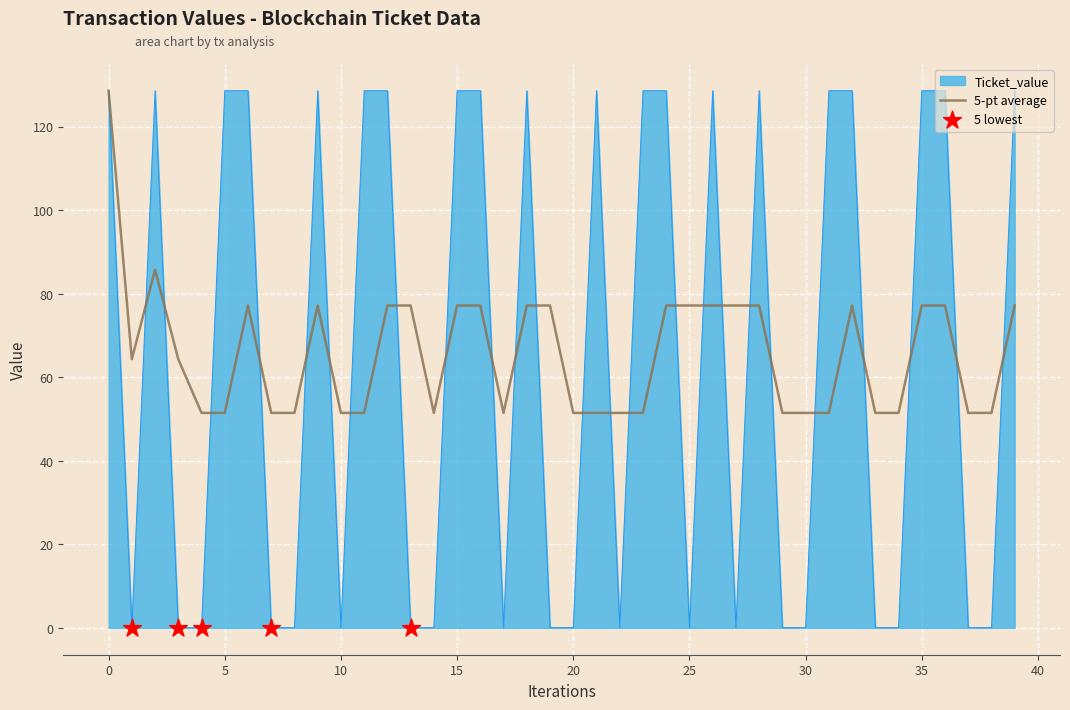

Which series has the largest range (max minus min)?

Ticket_value